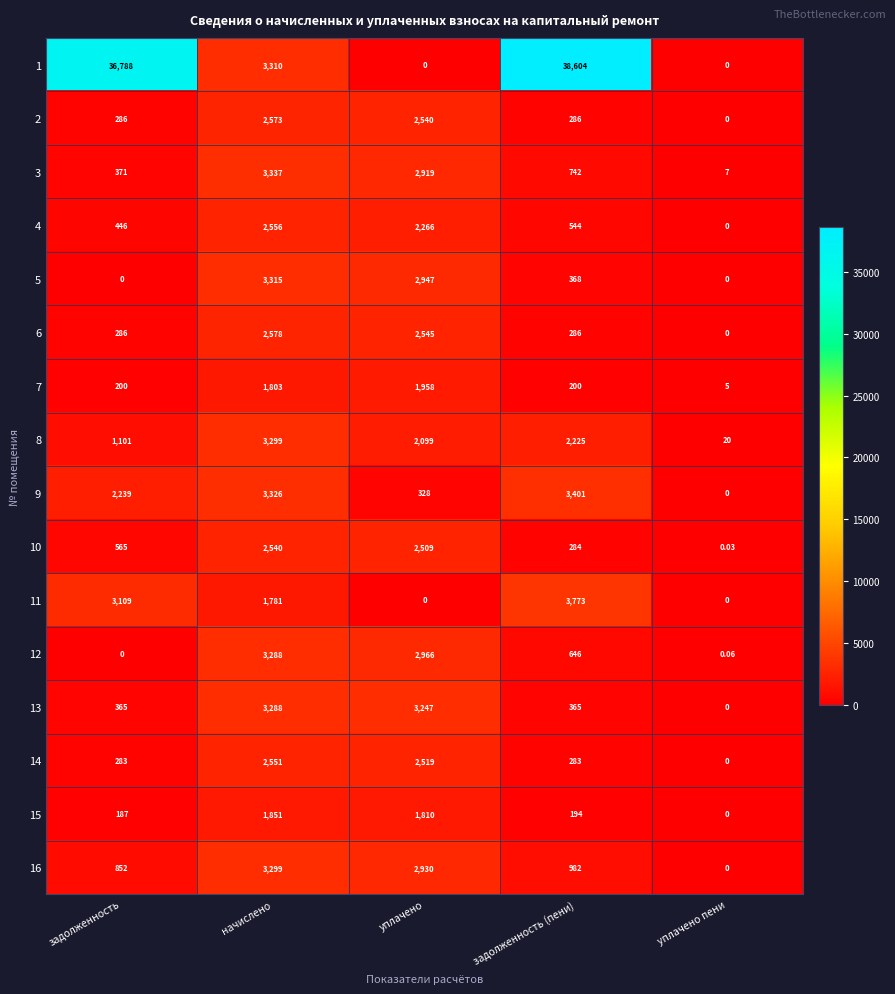

How many data points does each series have?

5